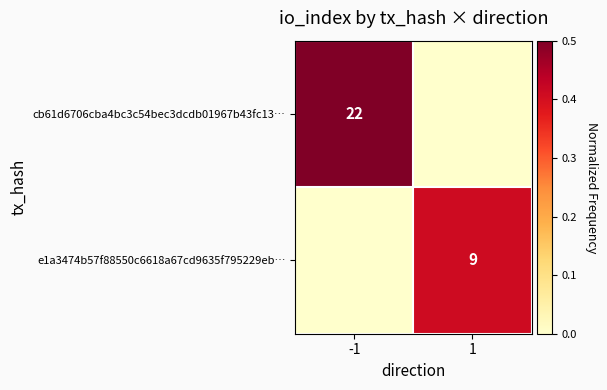

Is it true that cb61d6706cba4bc3c54bec3dcdb01967b43fc13… equals 22 at -1?

True